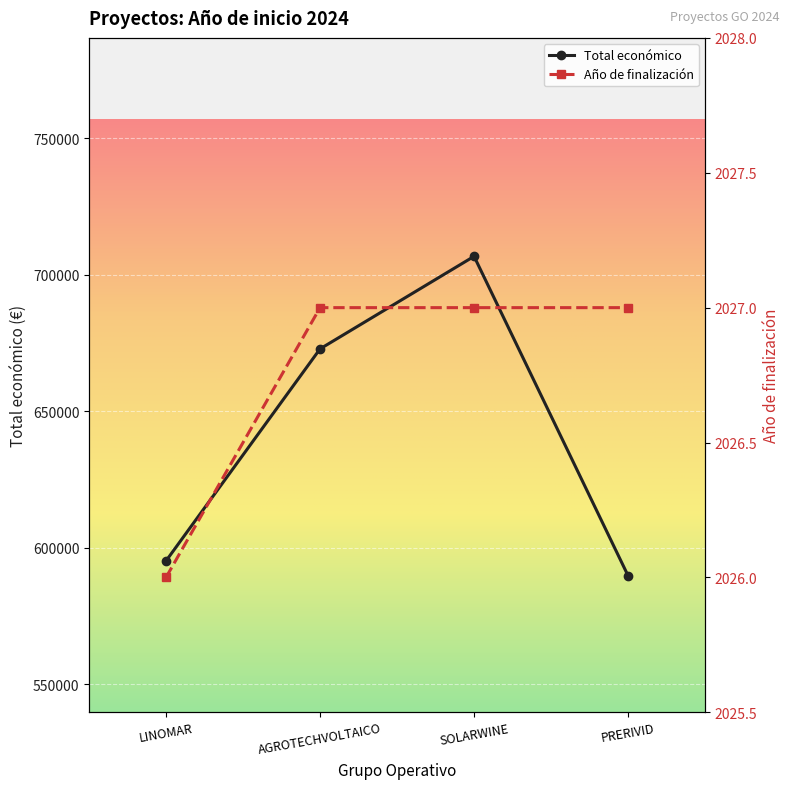

At which label does Total económico reach its minimum?

PRERIVID